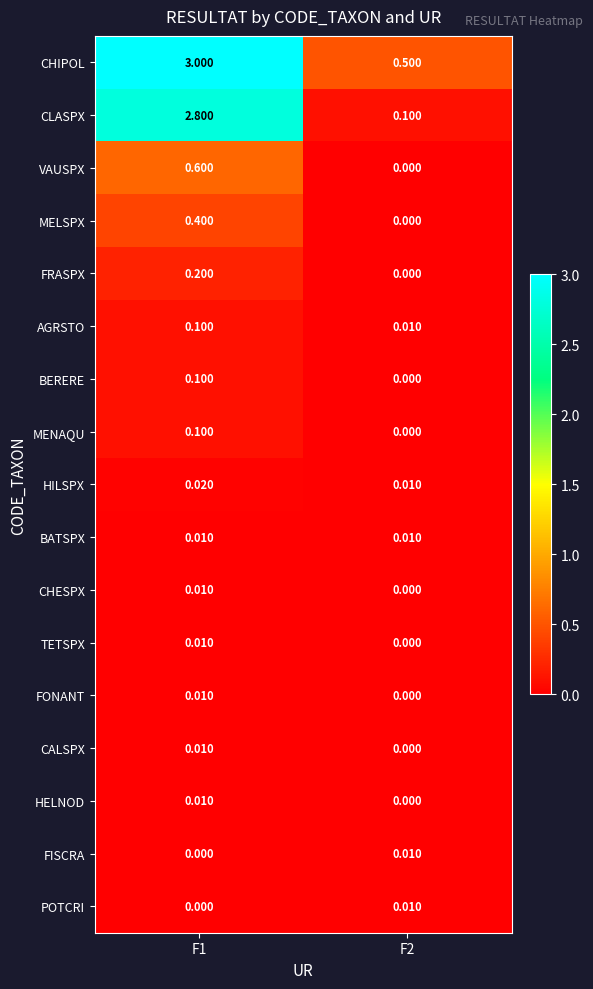

Which series has the widest spread of values?

CLASPX